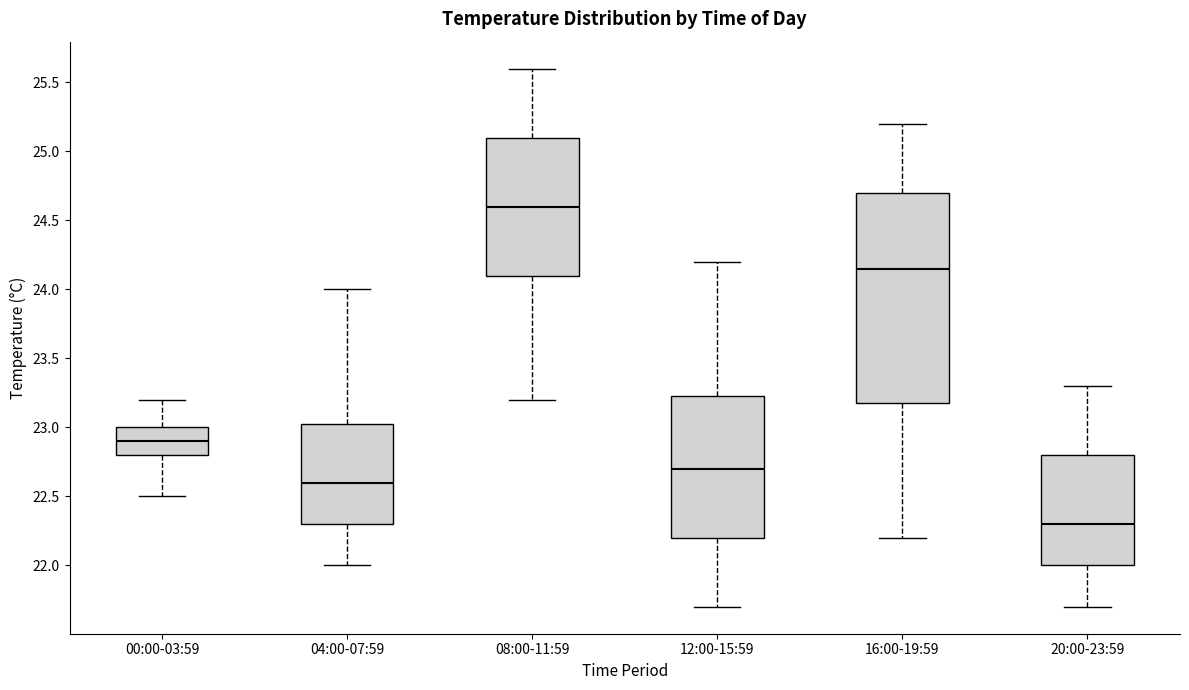

Reading left to right, transcribe this box plot: for each box, give where its median line is, the range the box spans, and where its two whiskers end, as read against the y-axis. The values are not printed on the chart, so give them approximately, as read against the axis.

00:00-03:59: median 22.90, box 22.80 to 23.00, whiskers 22.50 to 23.20
04:00-07:59: median 22.60, box 22.30 to 23.05, whiskers 22.00 to 24.00
08:00-11:59: median 24.60, box 24.10 to 25.10, whiskers 23.20 to 25.60
12:00-15:59: median 22.70, box 22.20 to 23.25, whiskers 21.70 to 24.20
16:00-19:59: median 24.15, box 23.20 to 24.70, whiskers 22.20 to 25.20
20:00-23:59: median 22.30, box 22.00 to 22.80, whiskers 21.70 to 23.30